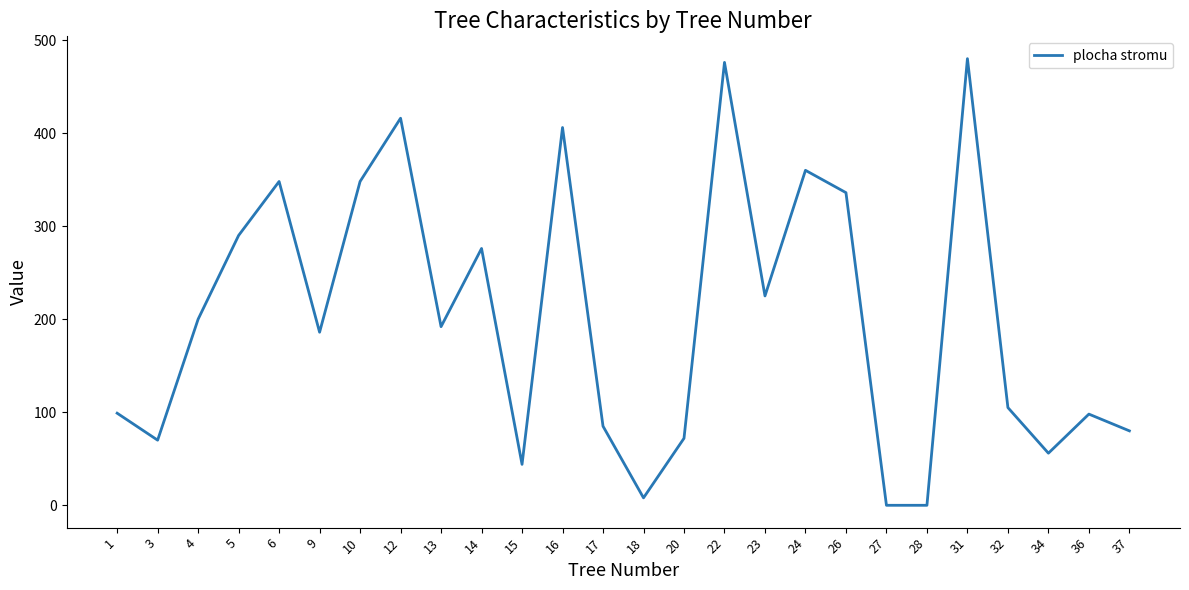

At which label is the value closest to 240?

23